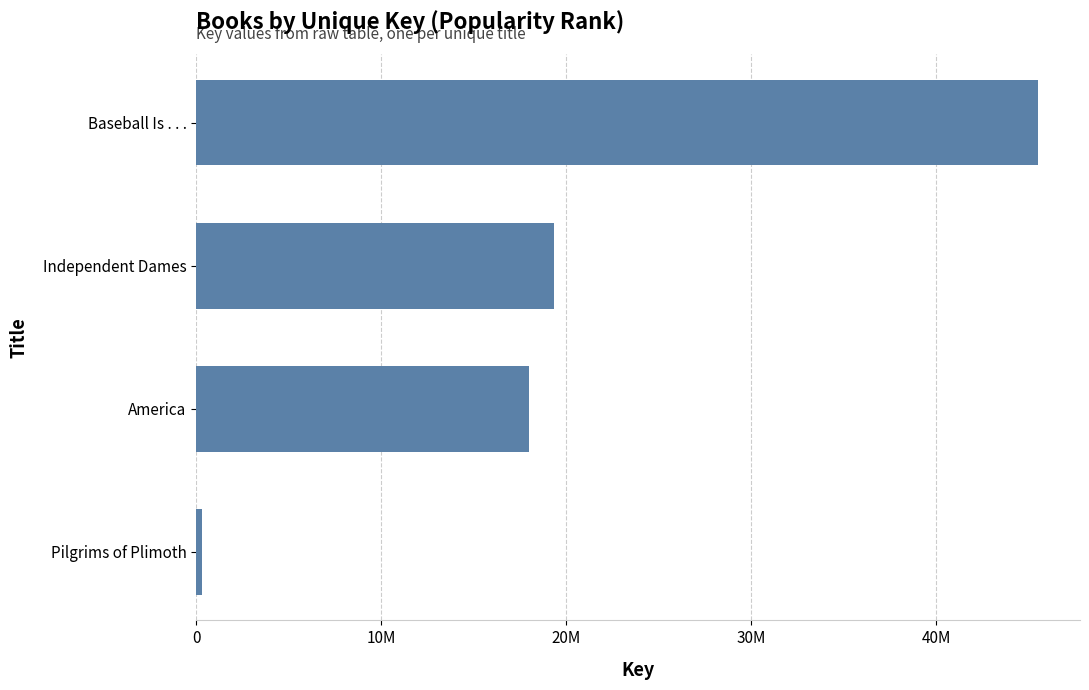

Where is the data nearest to the value 22907895?

Independent Dames